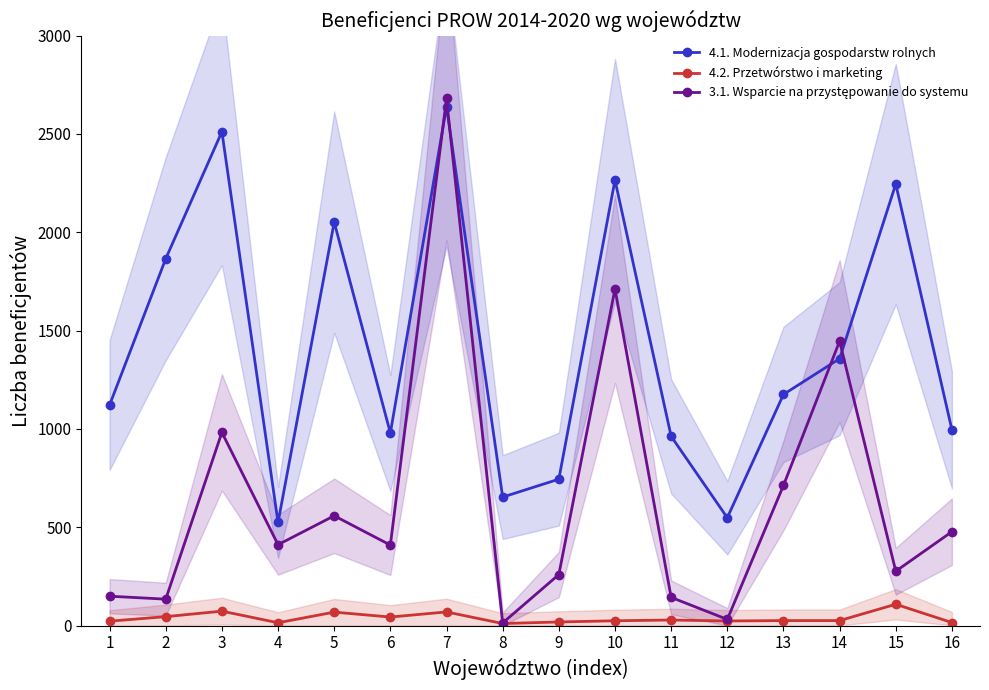

List the series in order of their peak value, highest first.

3.1. Wsparcie na przystępowanie do systemu, 4.1. Modernizacja gospodarstw rolnych, 4.2. Przetwórstwo i marketing